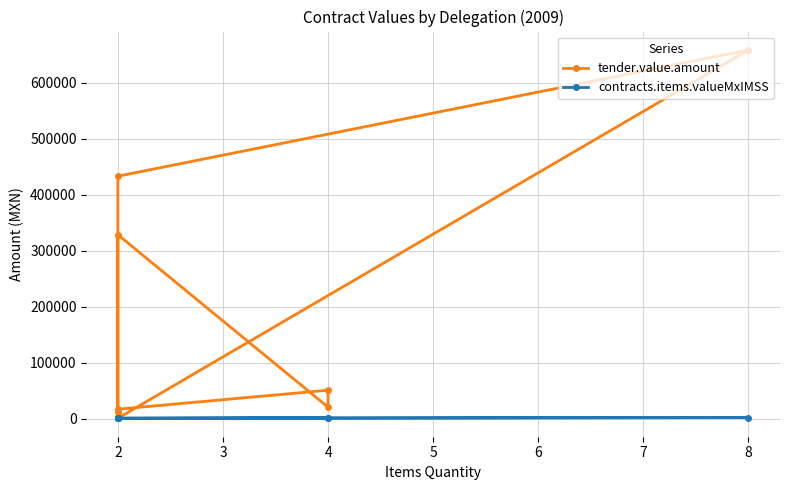

At 2, list the series in order from smallest to largest.

contracts.items.valueMxIMSS, tender.value.amount